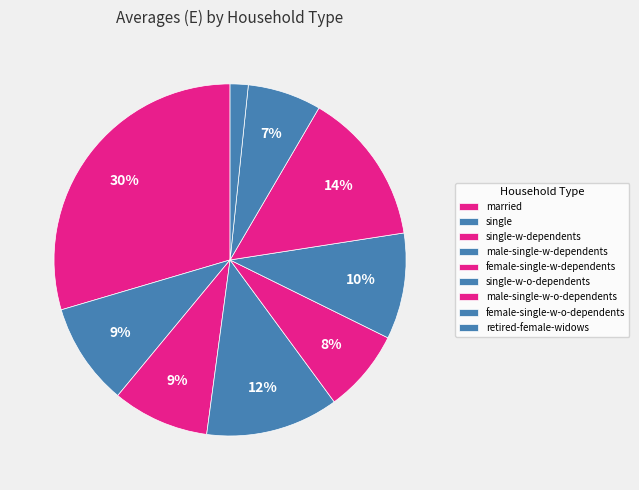

How much of the chart is everything except female-single-w-dependents?

92.4%